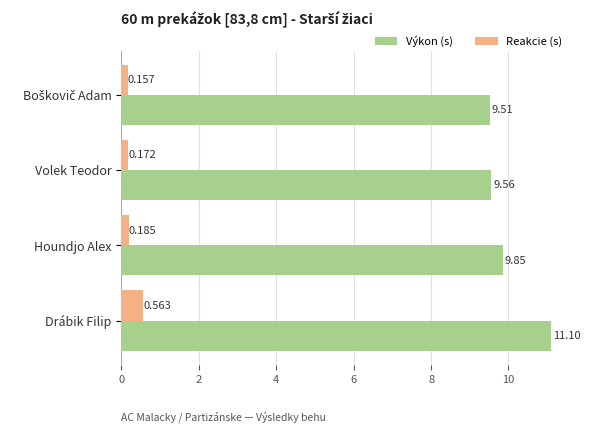

Which series has the largest range (max minus min)?

Výkon (s)